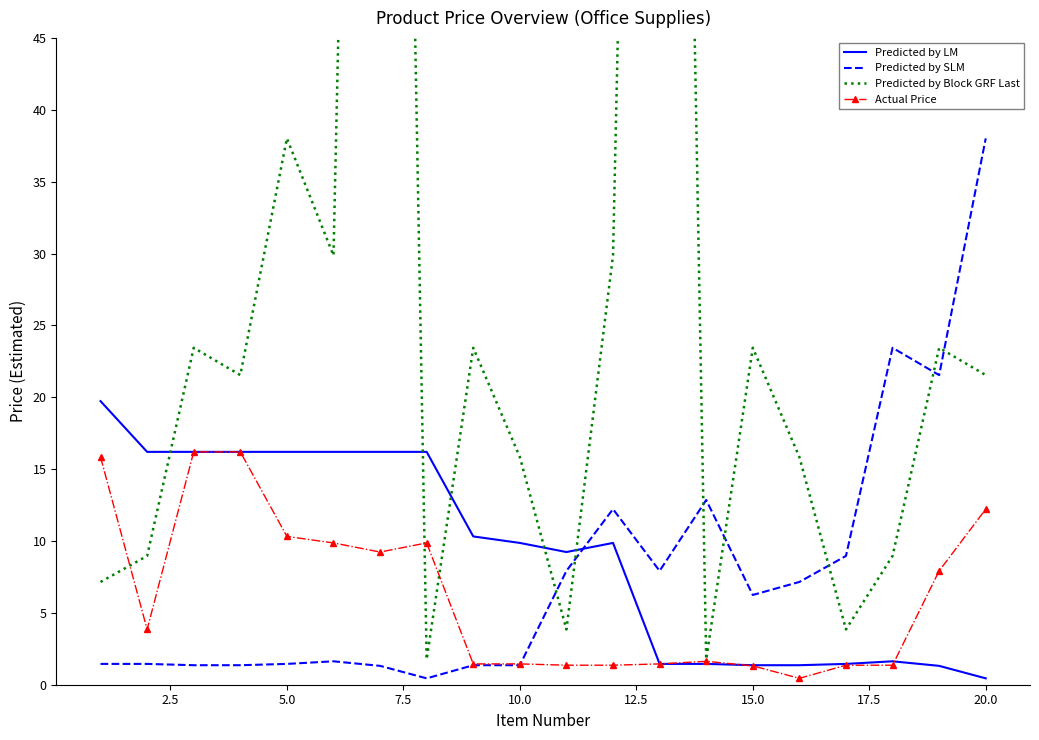

What is the value of the Actual Price point at the 2nd from the left?

3.8